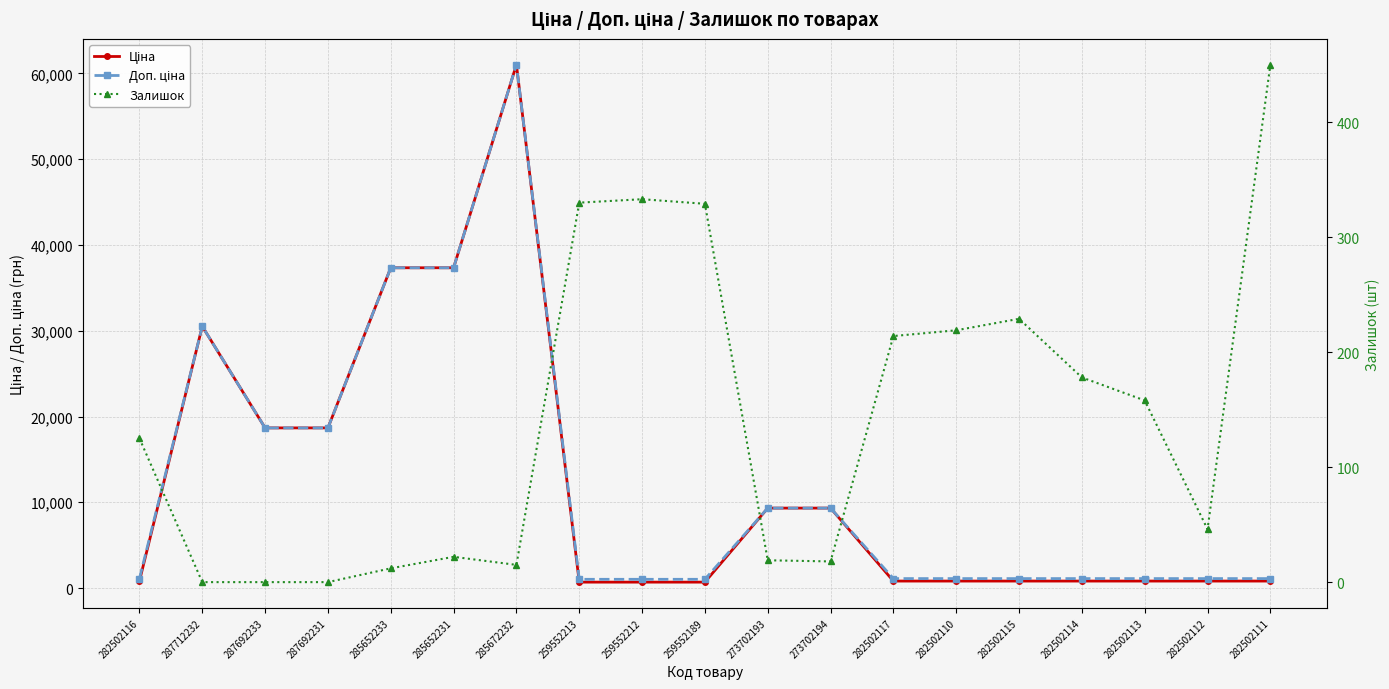

True or false: Ціна and Доп. ціна intersect in this chart.

False